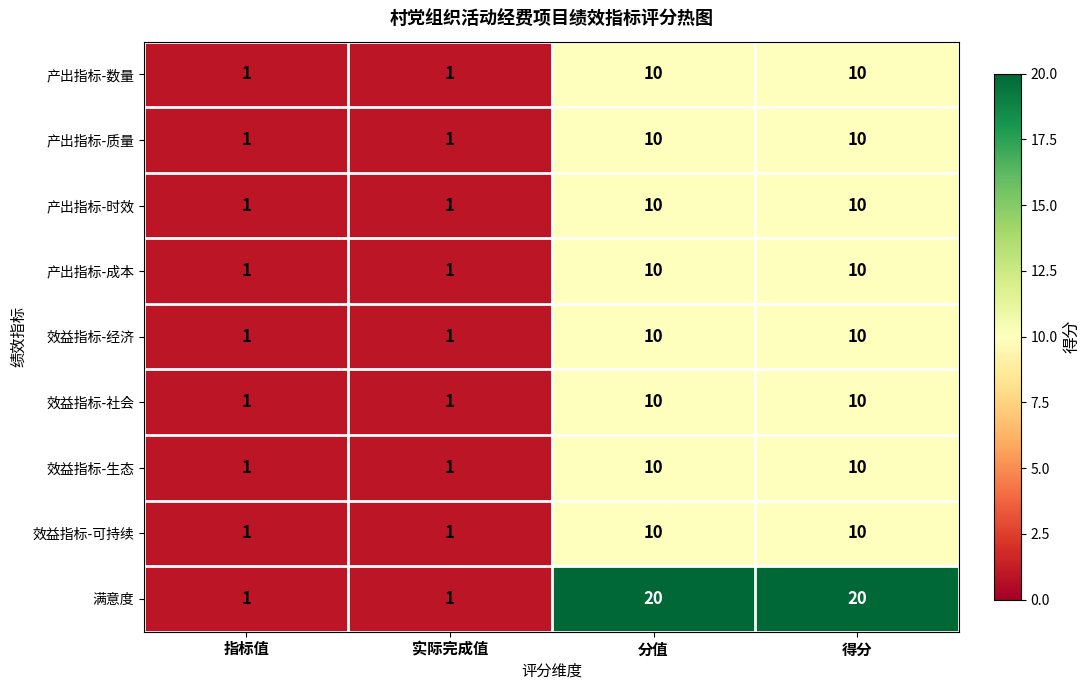

Which series has the largest total across all categories?

满意度